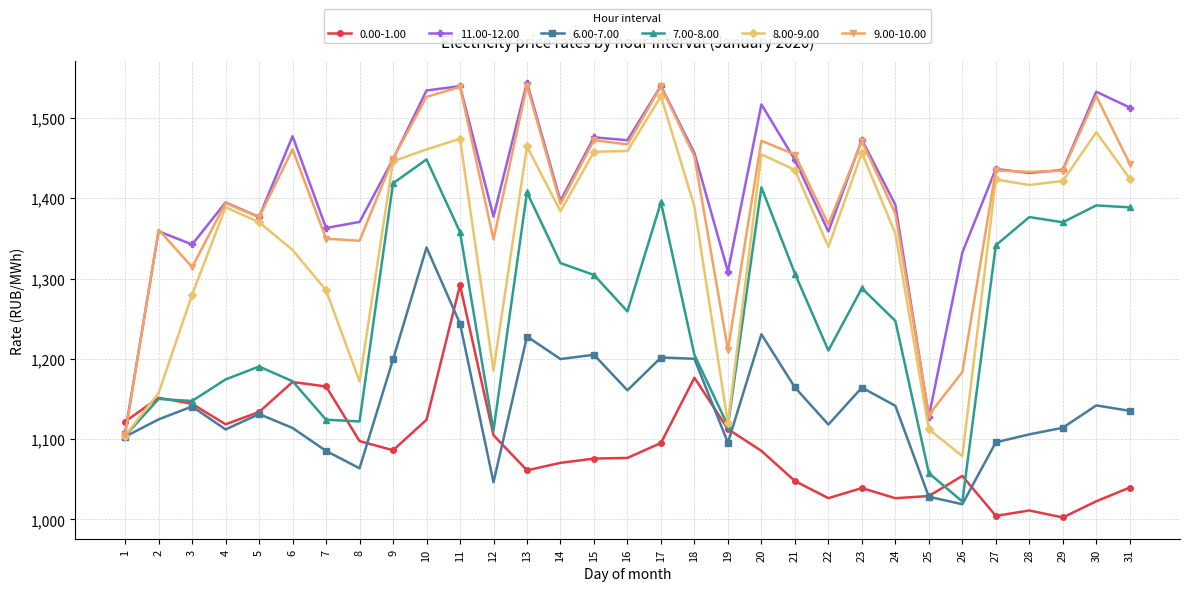

Is the value of 6.00-7.00 at 10 greater than the value of 7.00-8.00 at 11?

No